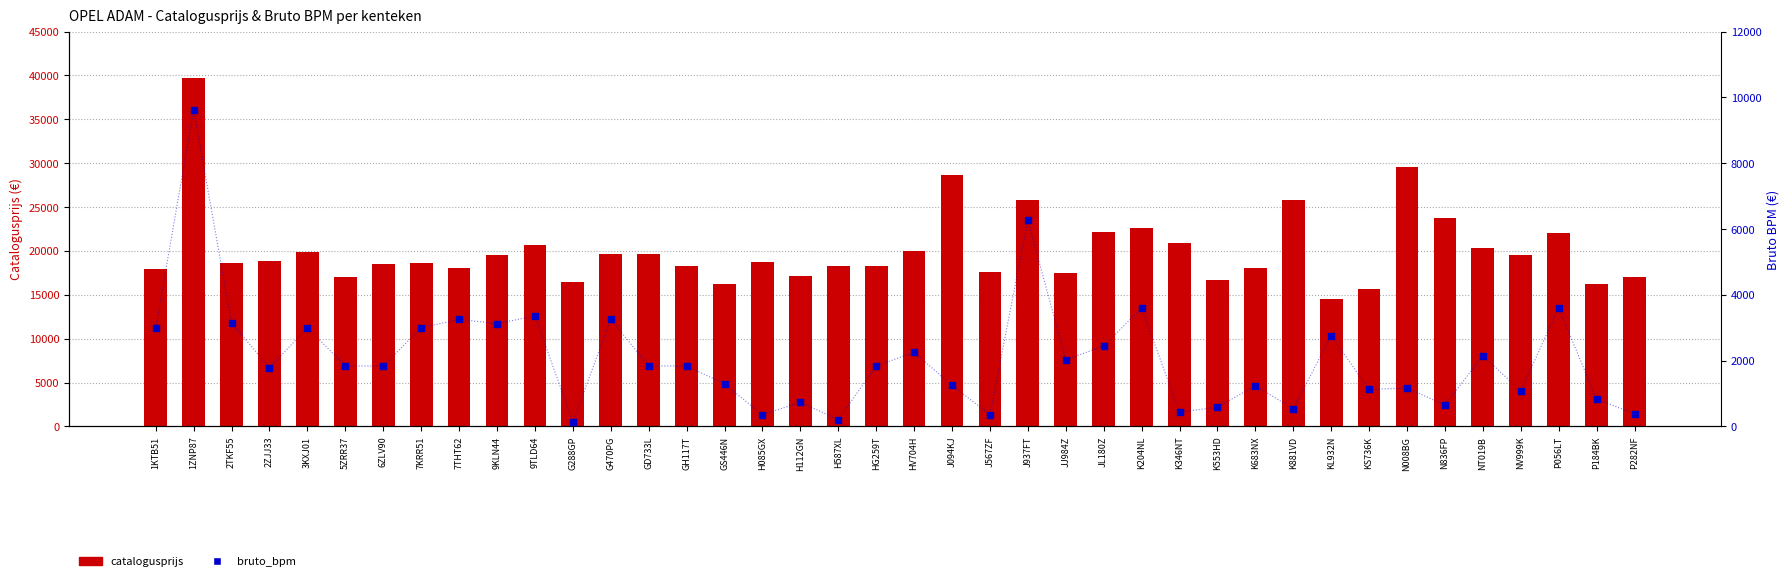

Which series has the largest Y range (max minus min)?

catalogusprijs